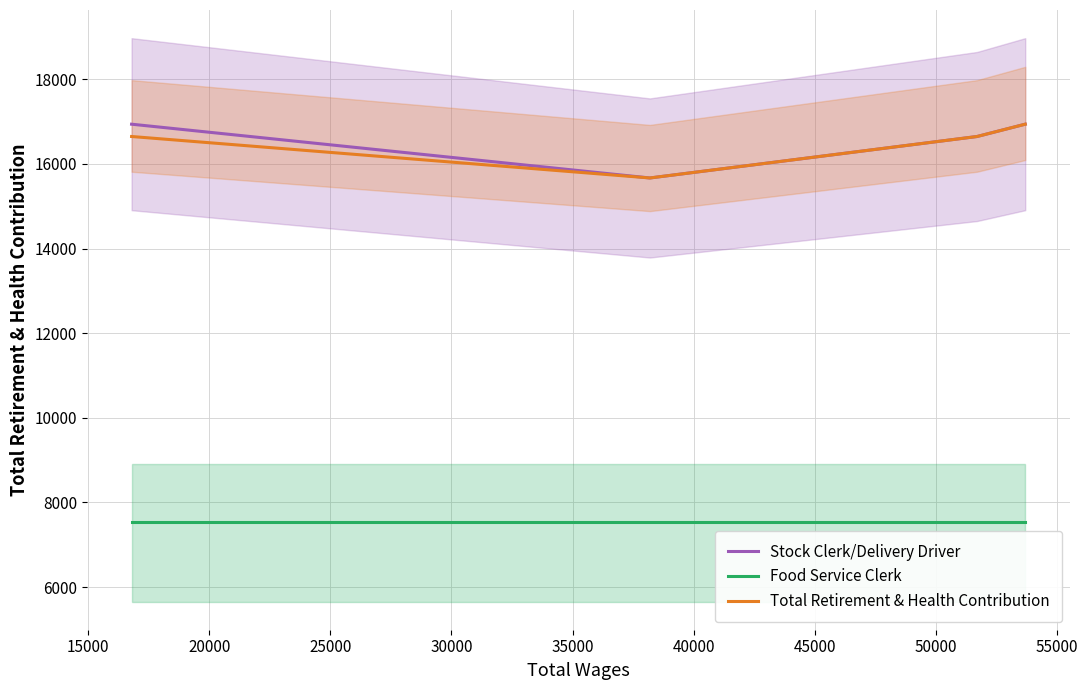

True or false: Total Retirement & Health Contribution and Food Service Clerk intersect in this chart.

False